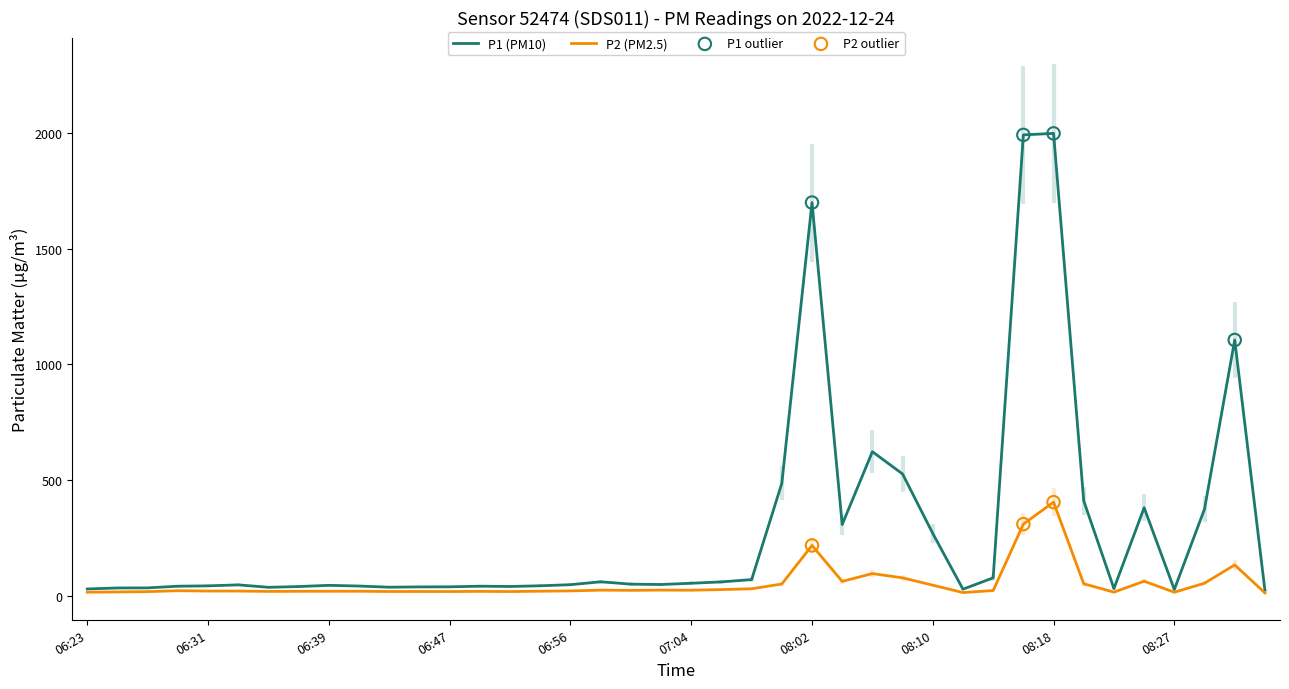

What are all the series names shown in the legend?

P1, P2